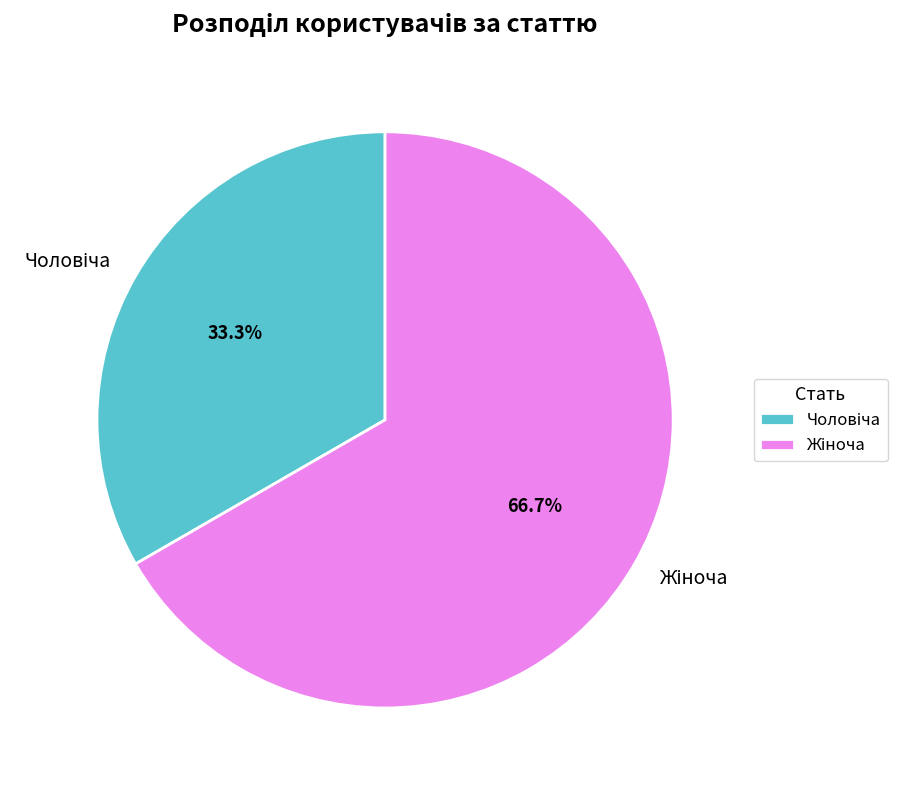

Does any single category account for the majority?

Yes